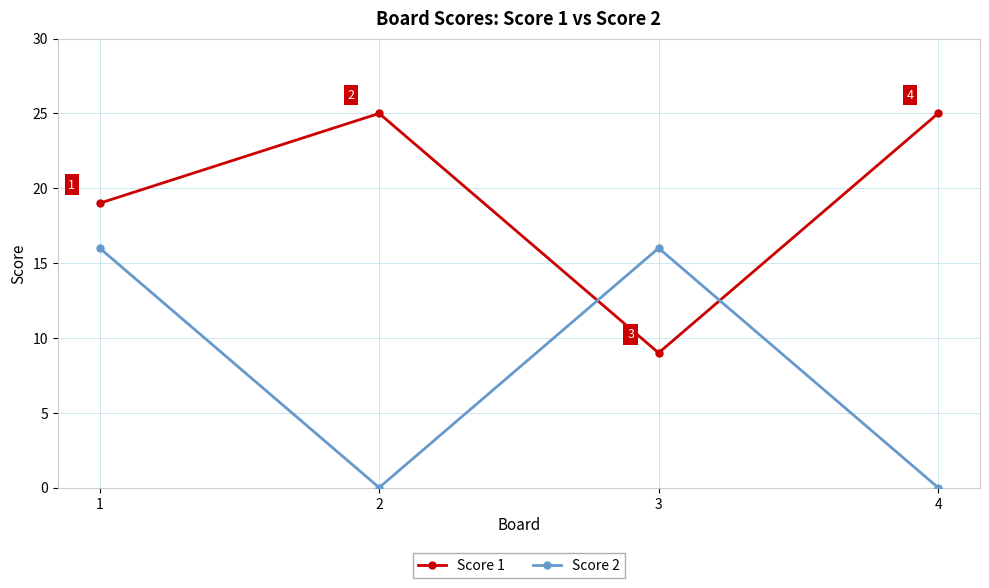

At 1, list the series in order from smallest to largest.

Score 2, Score 1